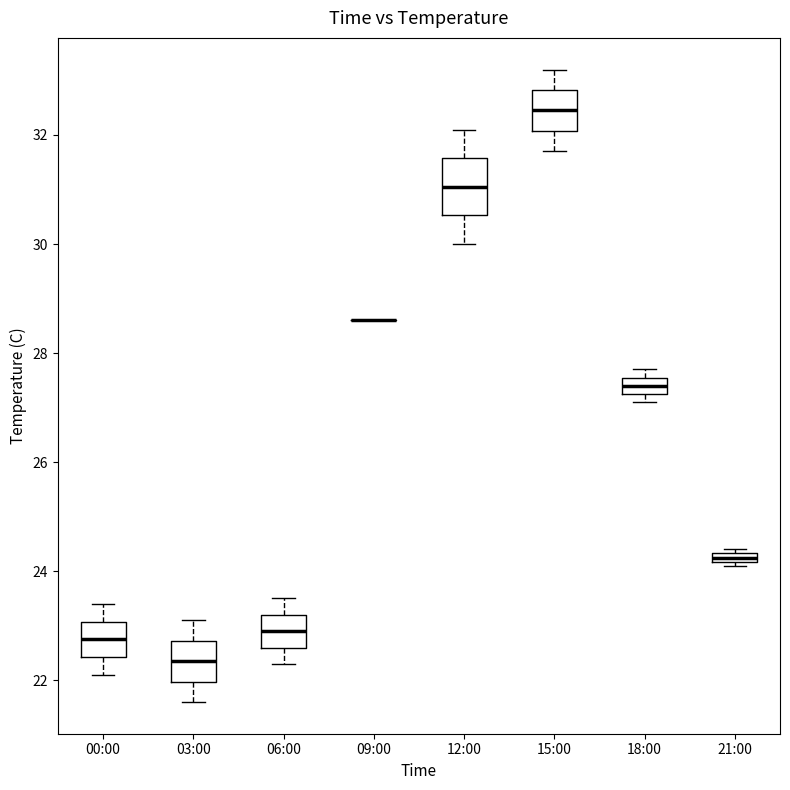

Comparing the boxes themselves (not the whiskers), which one is the tallest?

12:00